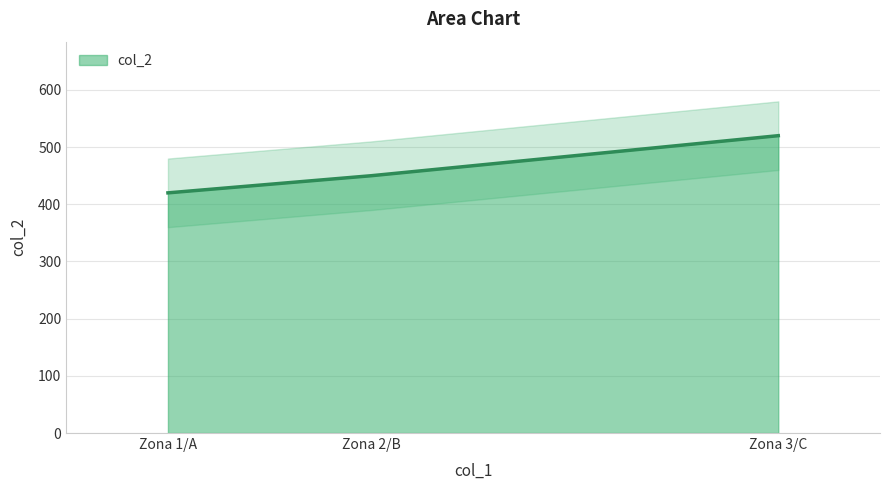

What is the value of the 1st point from the left?

420